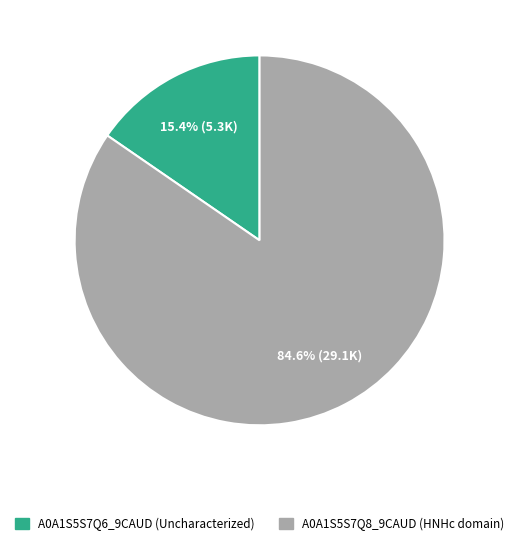

How many segments does this pie chart have?

2